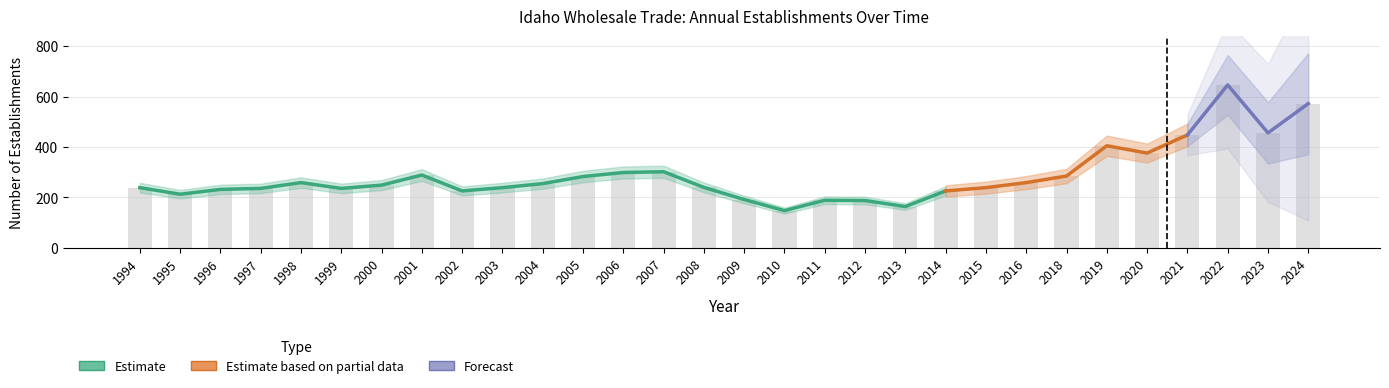

What is the average value of the Total Establishments series?

286